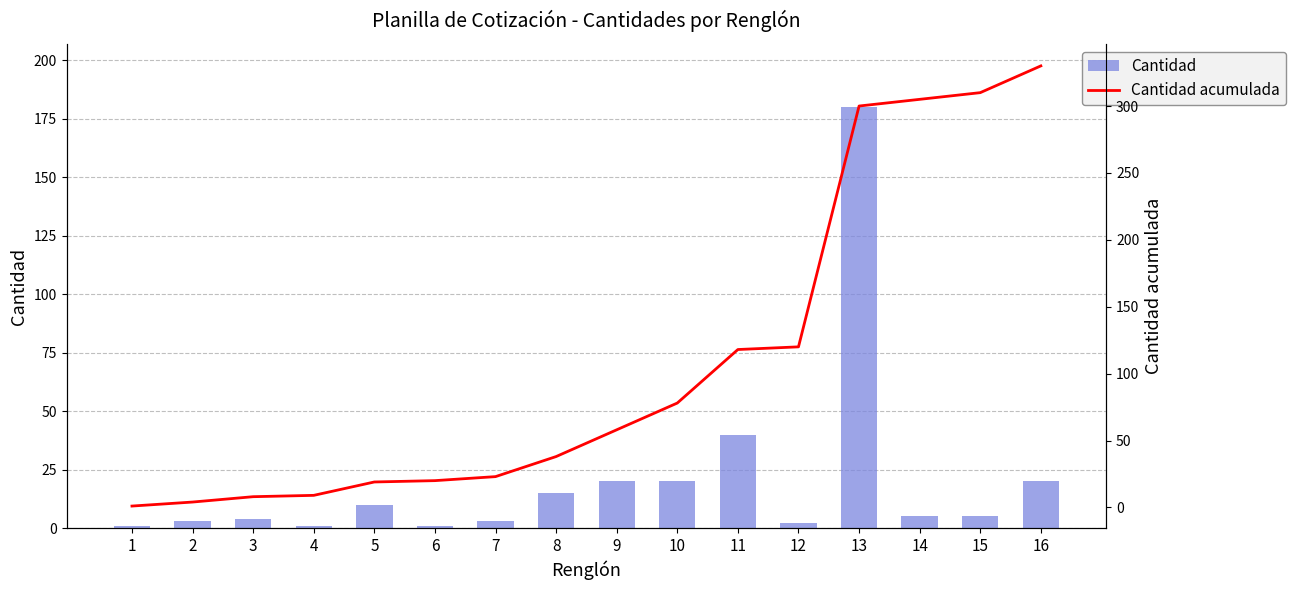

Rank the series by their maximum value, from lowest to highest.

Cantidad, Cantidad acumulada